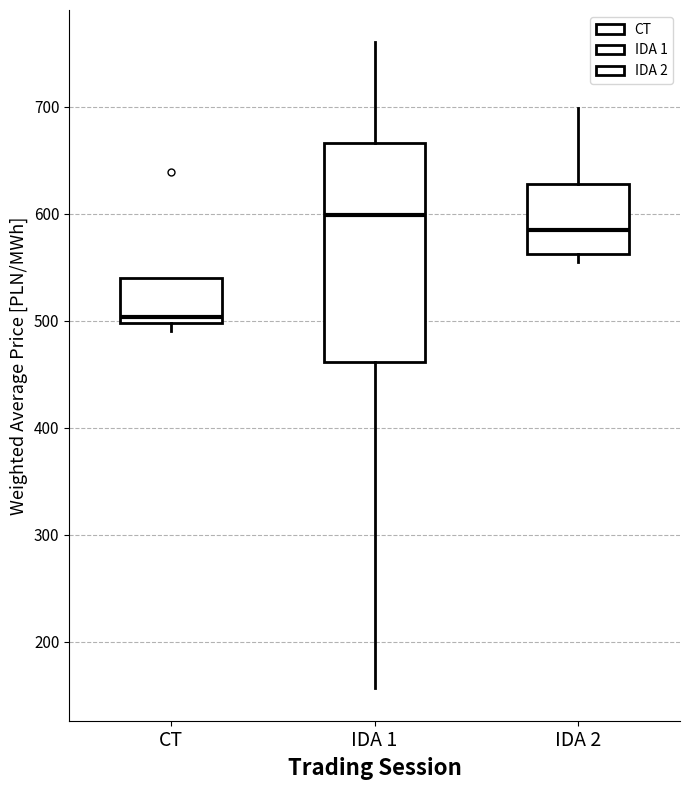

Which box has the highest median line?

IDA 1